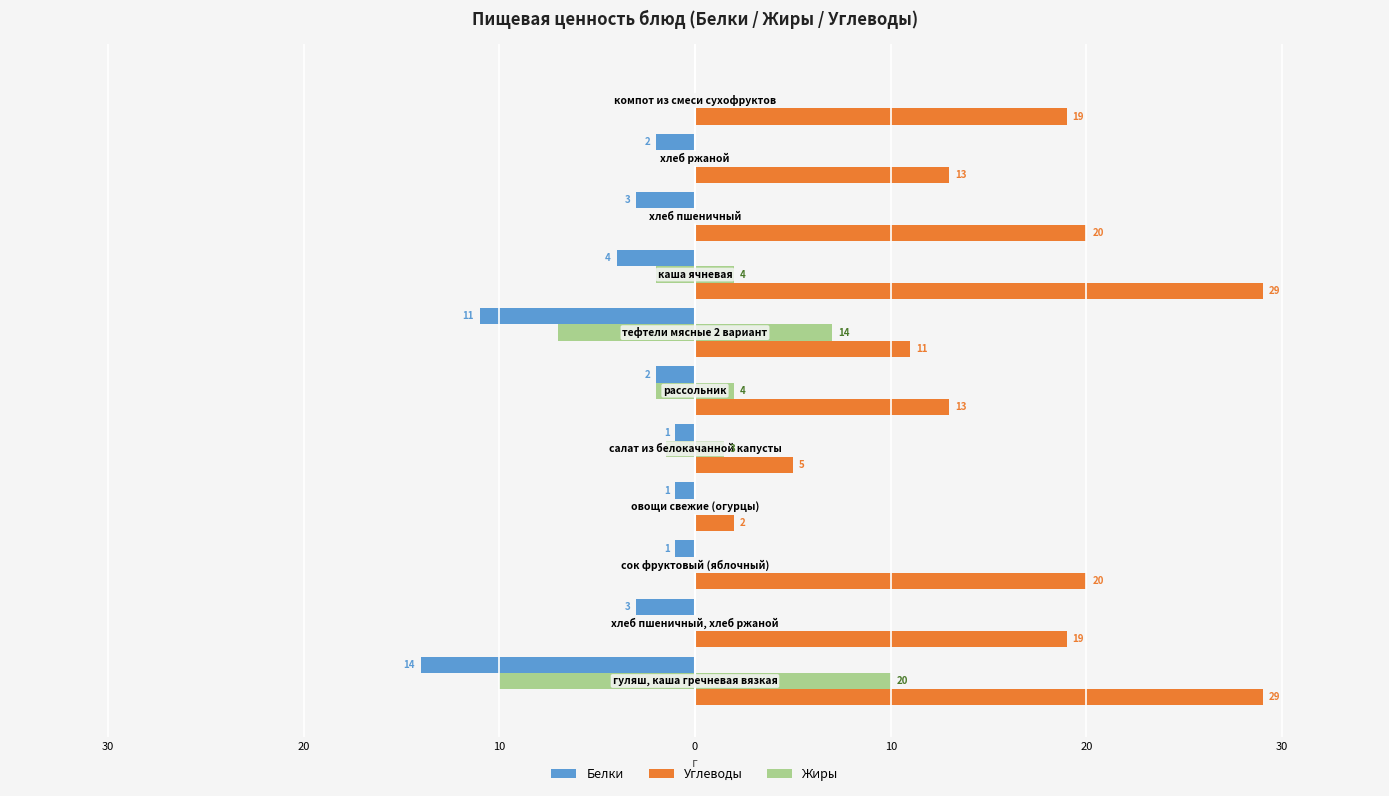

Reading left to right, transcribe all the data shown in this chart.

Белки: -14	-3	-1	-1	-1	-2	-11	-4	-3	-2	0
Углеводы: 29	19	20	2	5	13	11	29	20	13	19
Жиры: 20	0	0	0	3	4	14	4	0	0	0